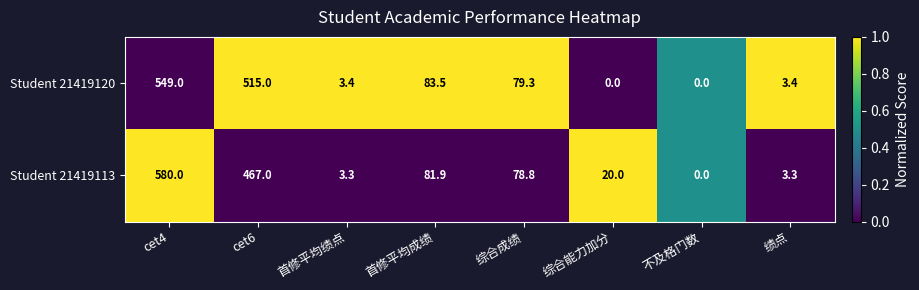

What is the difference between the maximum and minimum values in the Student 21419113 series?

580.0